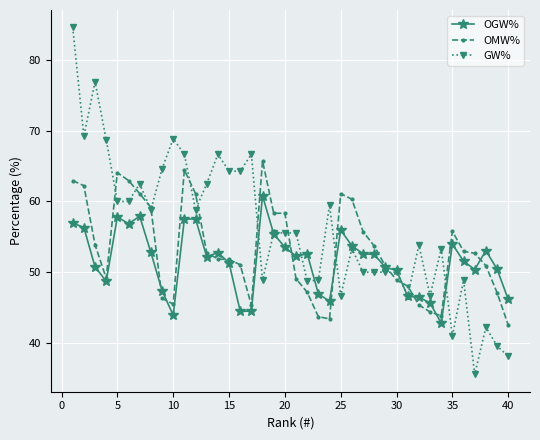

Which series has the largest range (max minus min)?

GW%